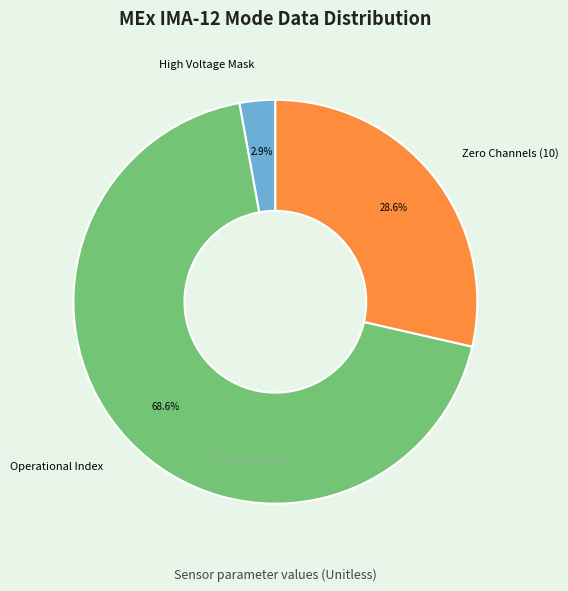

Rank the categories by value from highest to lowest.

Operational Index, Zero Channels (10), High Voltage Mask